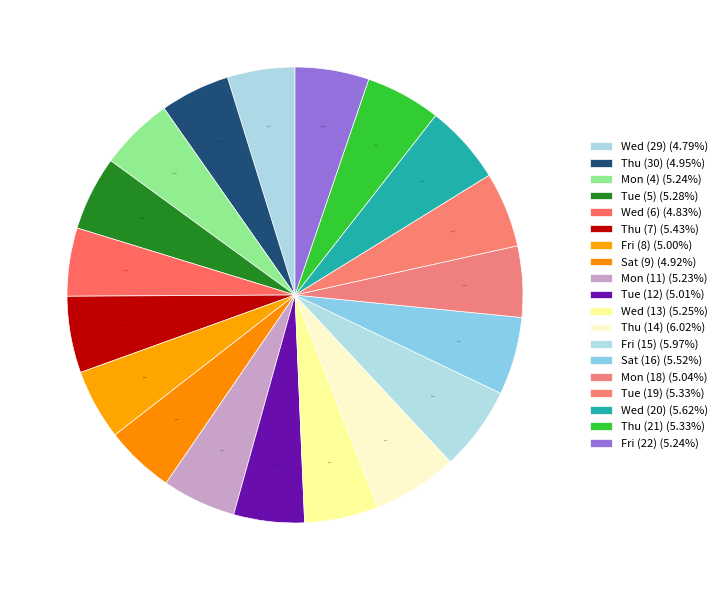

How many slices are in this pie chart?

19